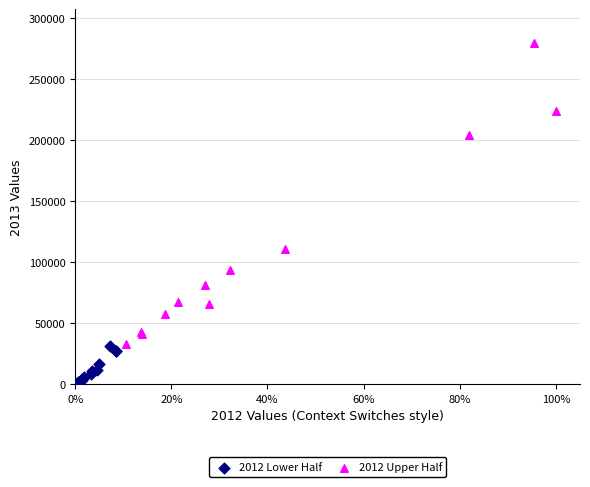

What are all the series names shown in the legend?

2012 Lower Half, 2012 Upper Half